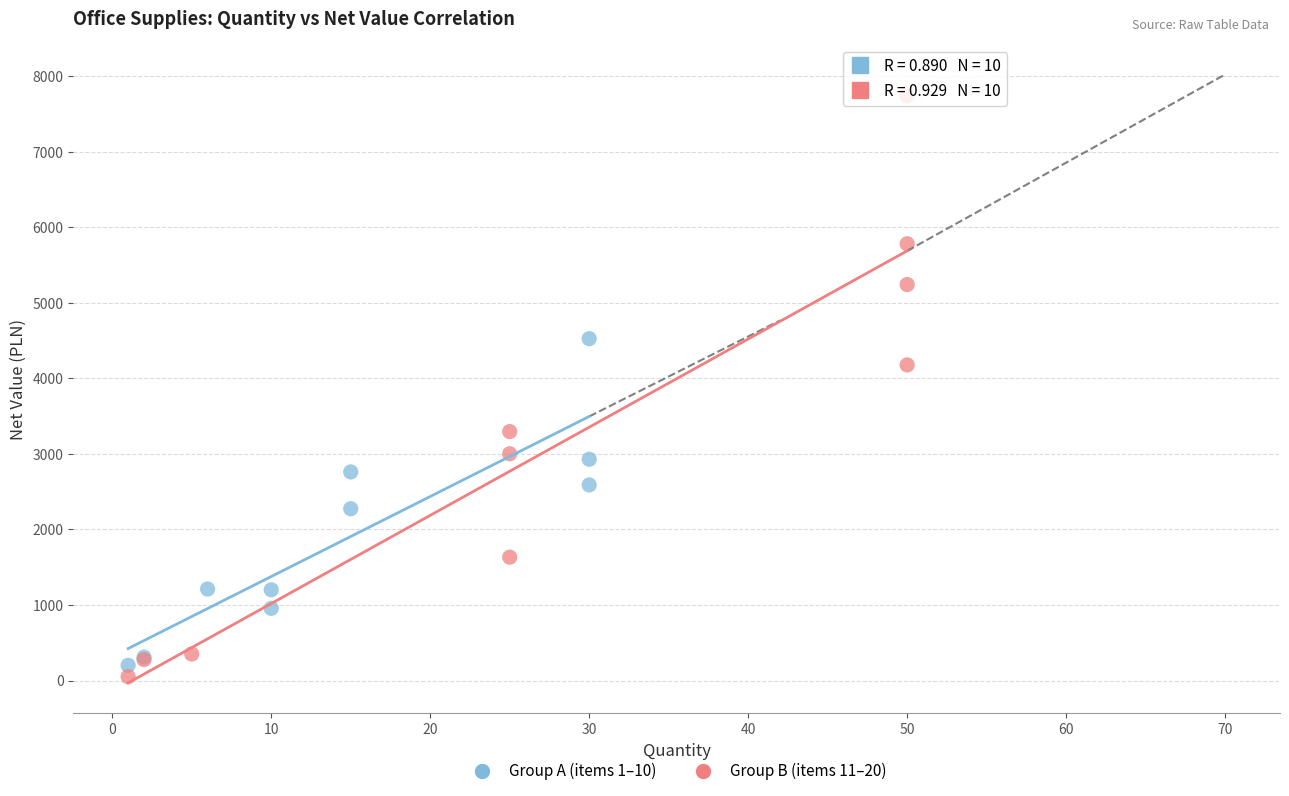

Which series reaches the maximum Y coordinate?

Group B (items 11–20)